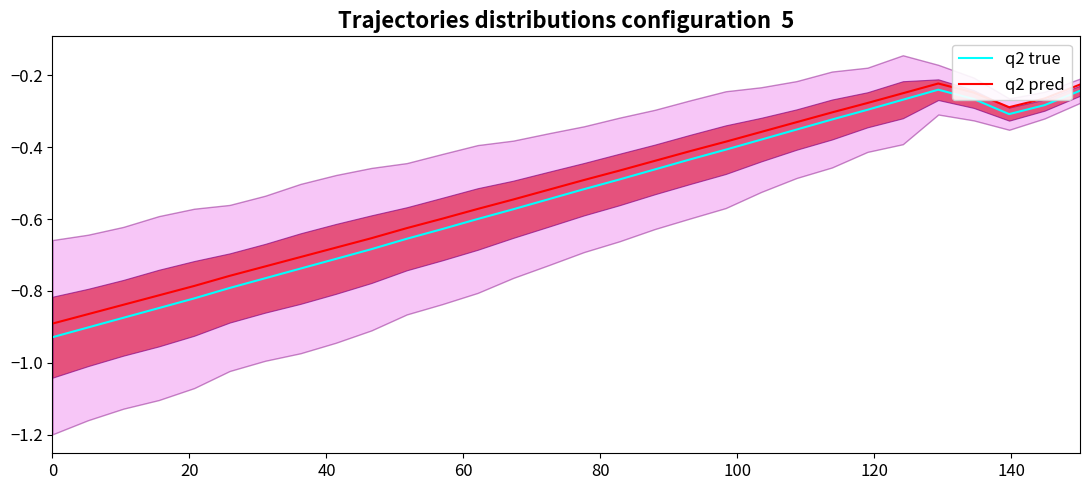

Reading left to right, what are all the values shown in this chart?

q2 true: -0.9	-0.9	-0.9	-0.8	-0.8	-0.8	-0.8	-0.7	-0.7	-0.7	-0.7	-0.6	-0.6	-0.6	-0.5	-0.5	-0.5	-0.5	-0.4	-0.4	-0.4	-0.4	-0.3	-0.3	-0.3	-0.2	-0.3	-0.3	-0.3	-0.2
q2 pred: -0.9	-0.9	-0.8	-0.8	-0.8	-0.8	-0.7	-0.7	-0.7	-0.7	-0.6	-0.6	-0.6	-0.5	-0.5	-0.5	-0.5	-0.4	-0.4	-0.4	-0.4	-0.3	-0.3	-0.3	-0.2	-0.2	-0.2	-0.3	-0.3	-0.2